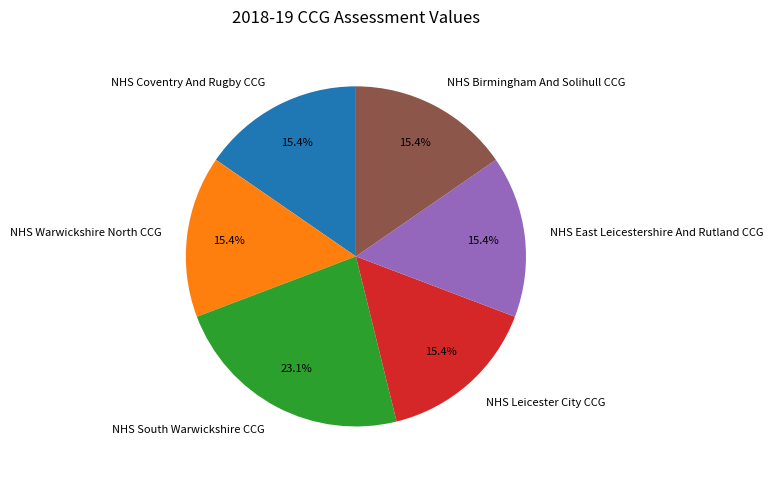

Is there any slice that represents more than half of the pie?

No